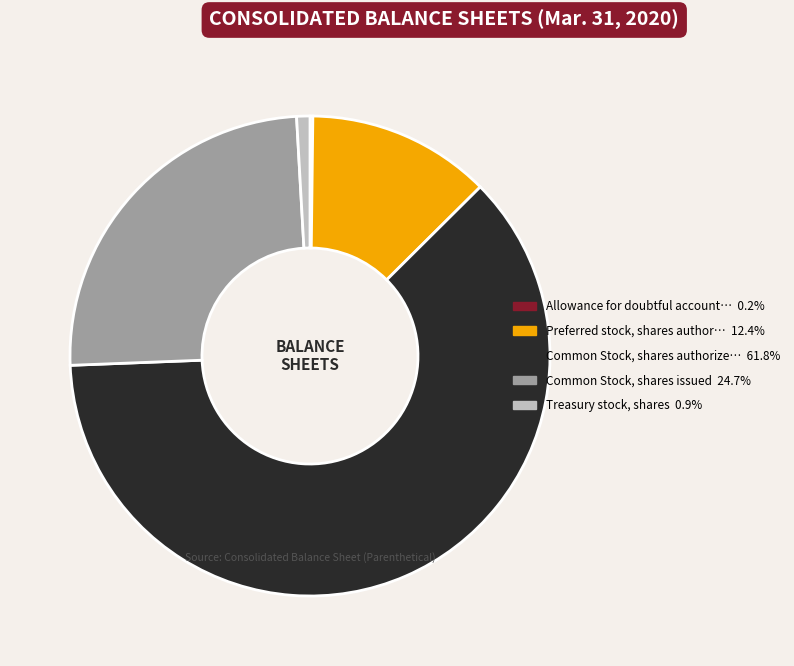

Is there any slice that represents more than half of the pie?

Yes